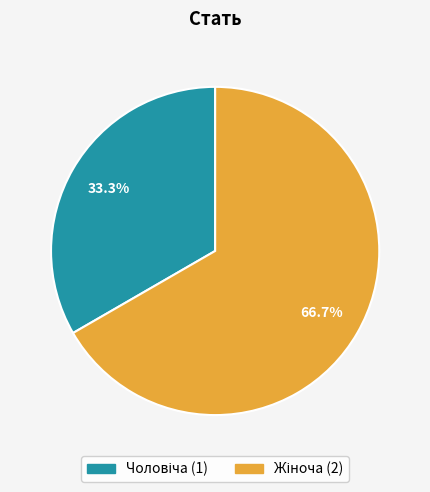

Is there a majority slice in this chart?

Yes